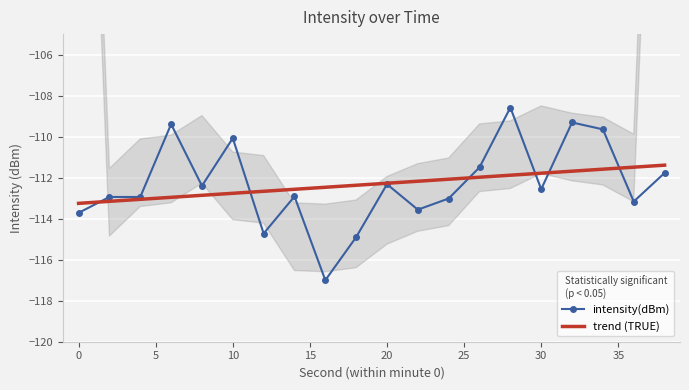

What is the difference between the maximum and minimum values?

8.4